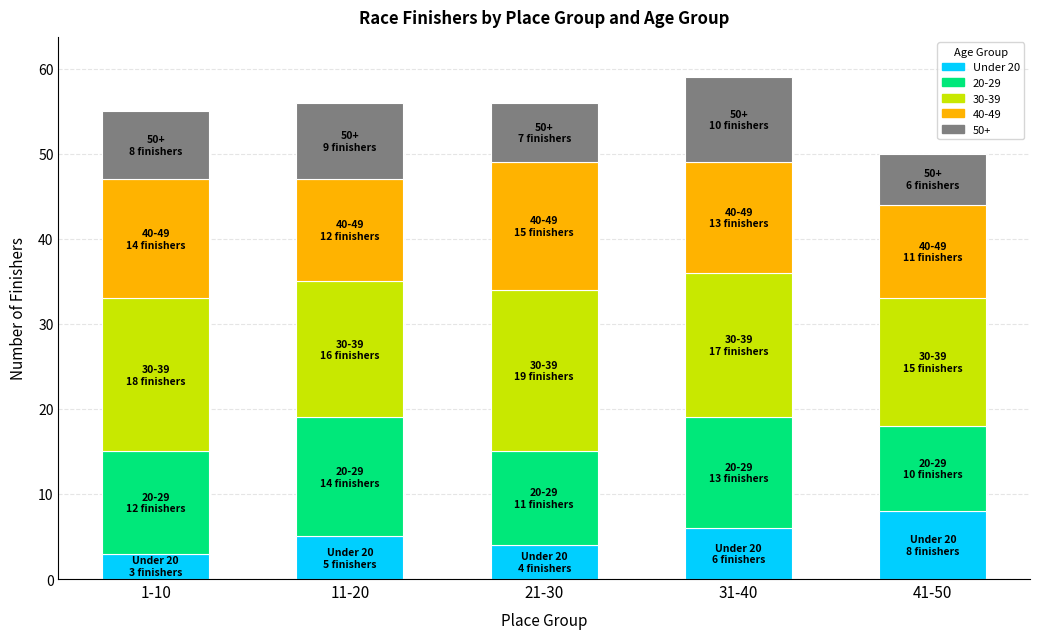

The value of Under 20 at 21-30 is 4. True or false?

True